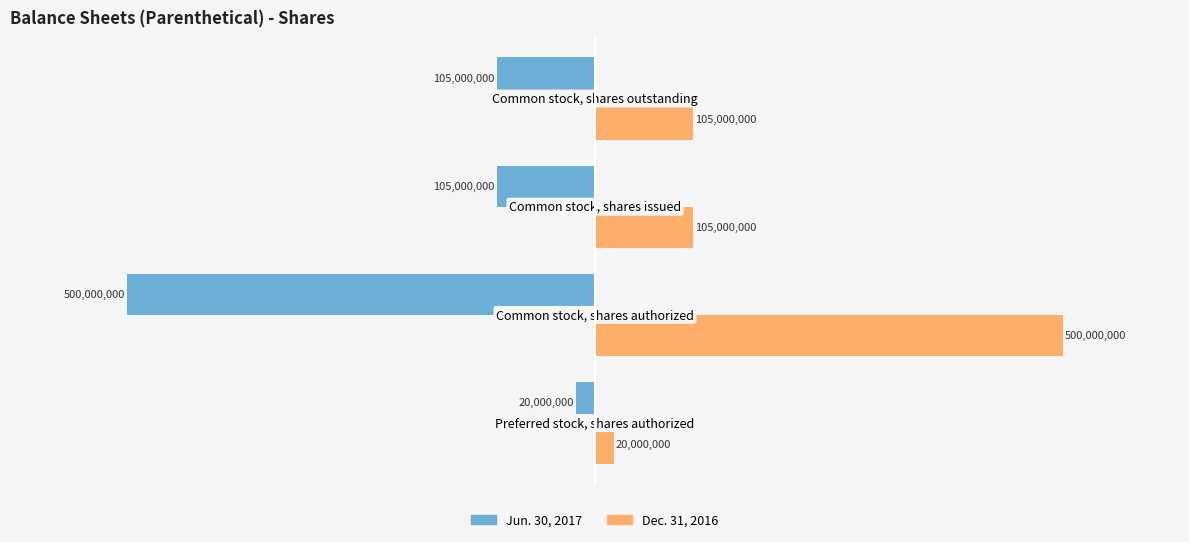

What is the average value of the Jun. 30, 2017 series?

-182500000